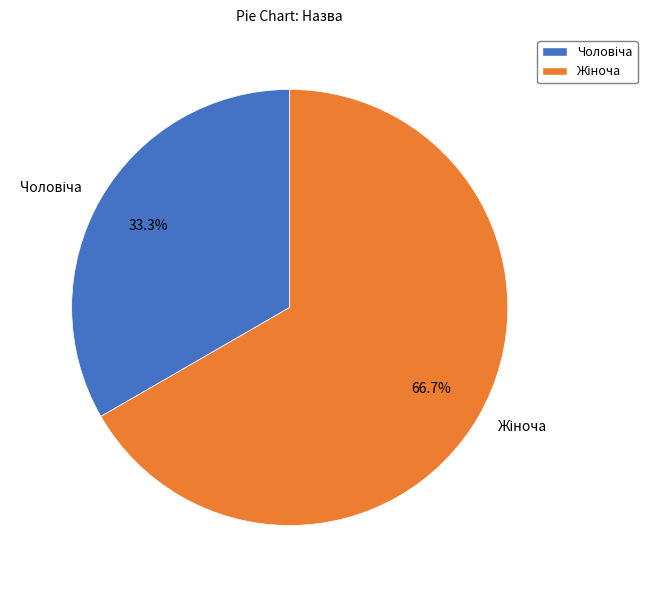

Does any single category account for the majority?

Yes